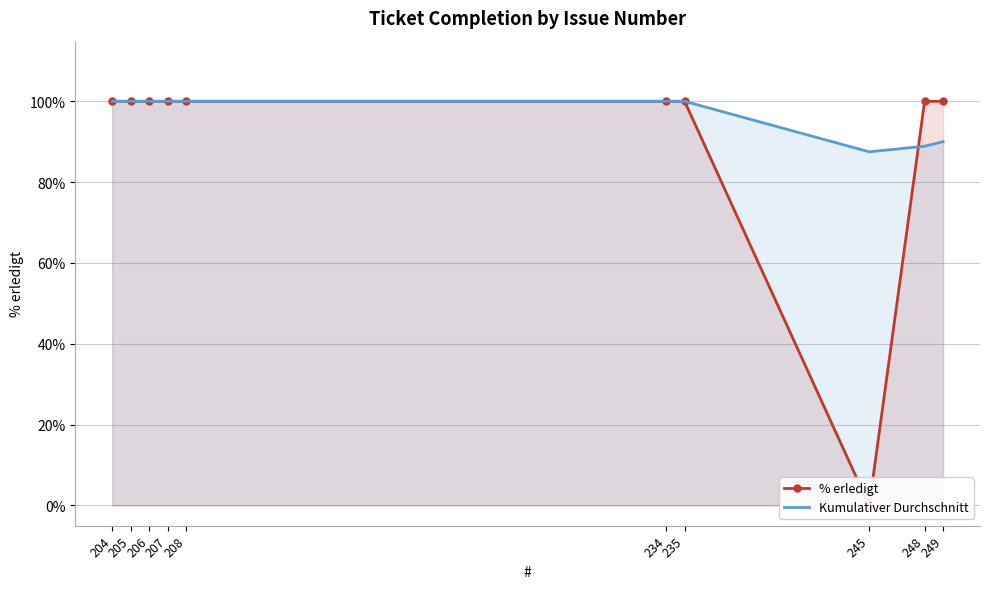

The % erledigt series shows 154.2 at 235. True or false?

False